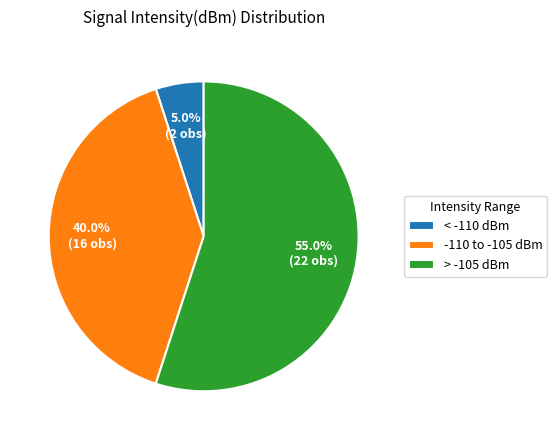

What is the smallest slice in the pie chart?

< -110 dBm